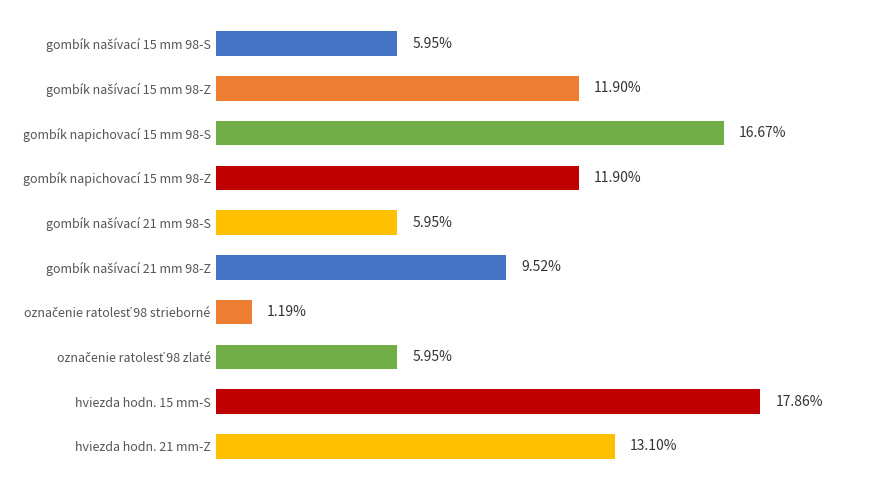

Does the chart contain any negative values?

No